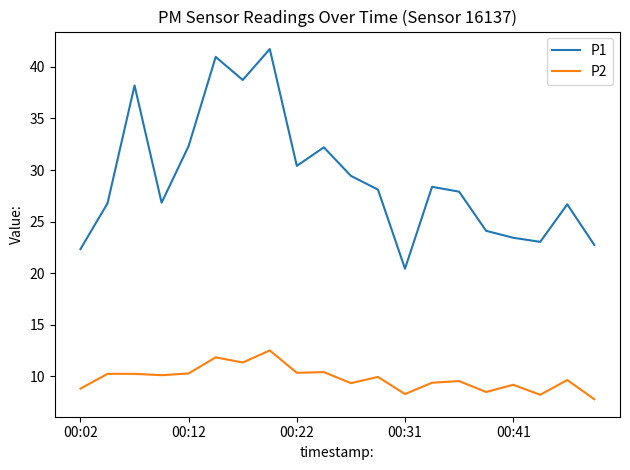

Rank the series by their maximum value, from lowest to highest.

P2, P1